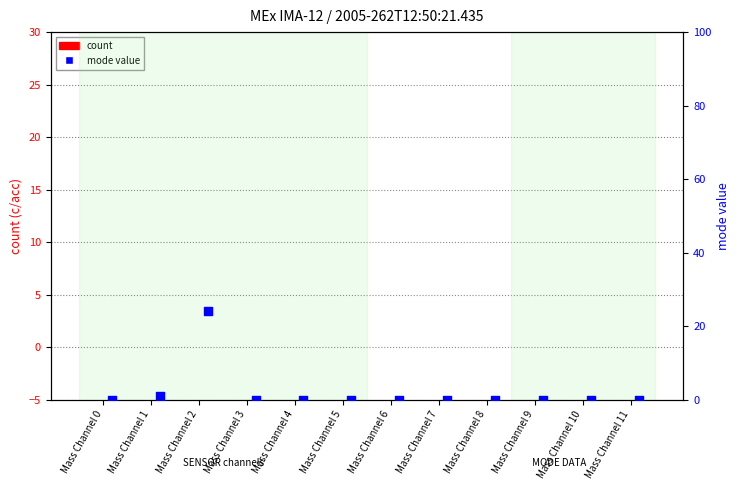

Which series reaches the maximum Y coordinate?

mode value